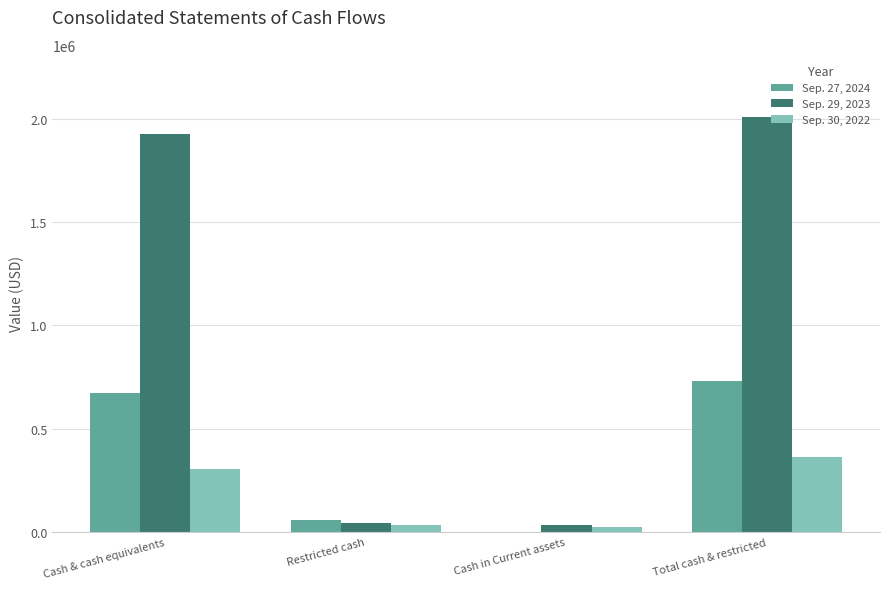

The Sep. 27, 2024 series shows 0 at Cash in Current assets. True or false?

True